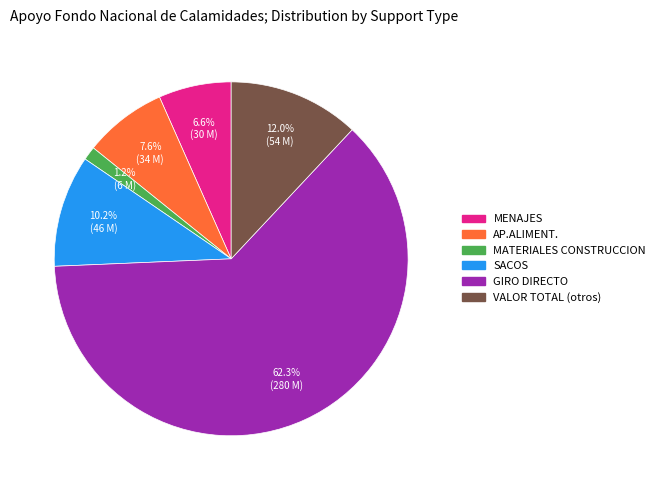

True or false: MATERIALES CONSTRUCCION accounts for 11% of the total.

False